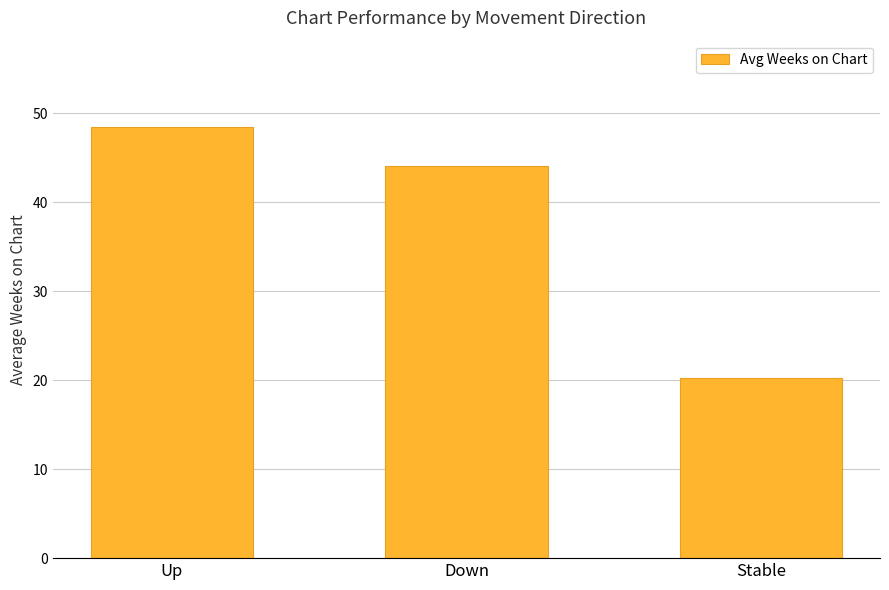

What is the average value?

37.6